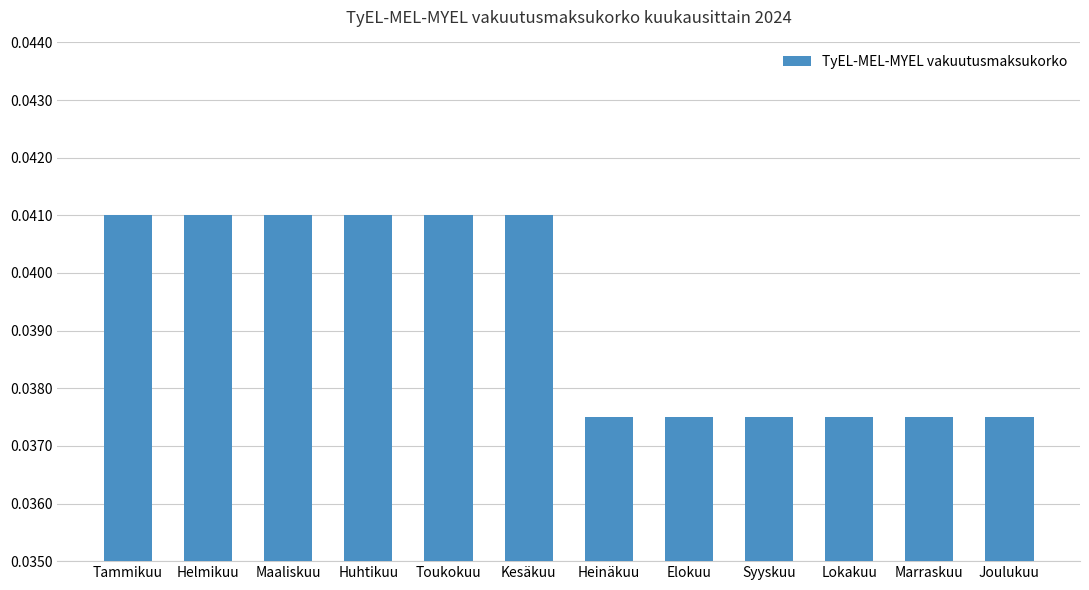

Which has a higher value, Marraskuu or Huhtikuu?

Huhtikuu